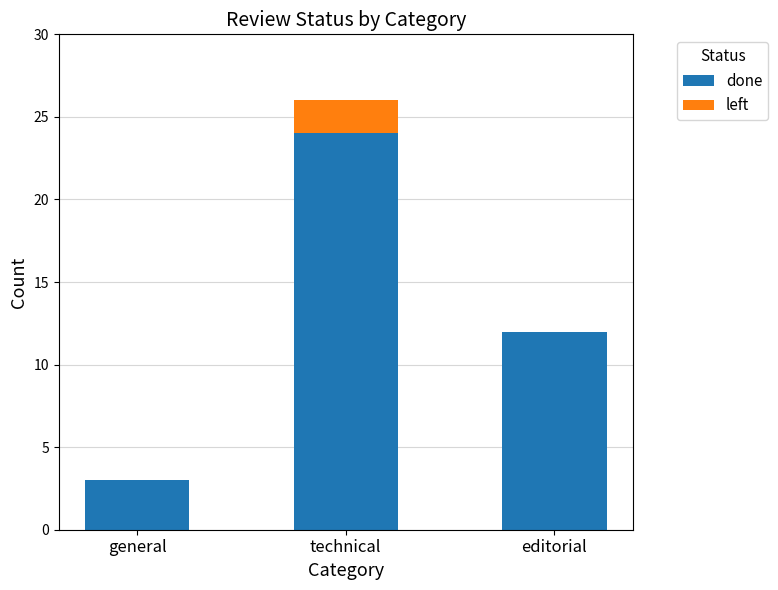

What is the total value across all series at general?

3